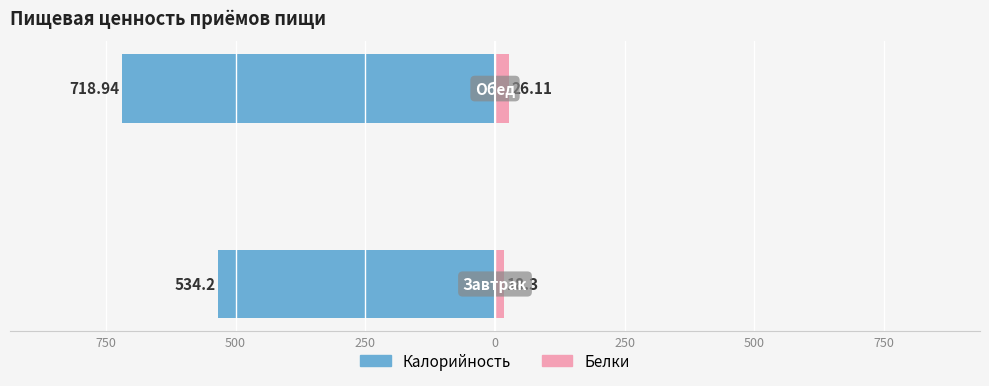

At how many categories does at least one series exceed -553?

2